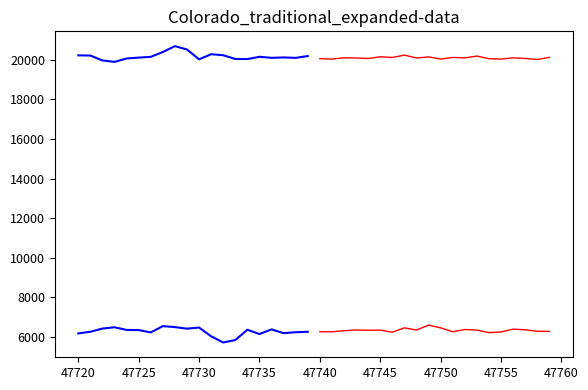

What is the smallest value displayed?

5721